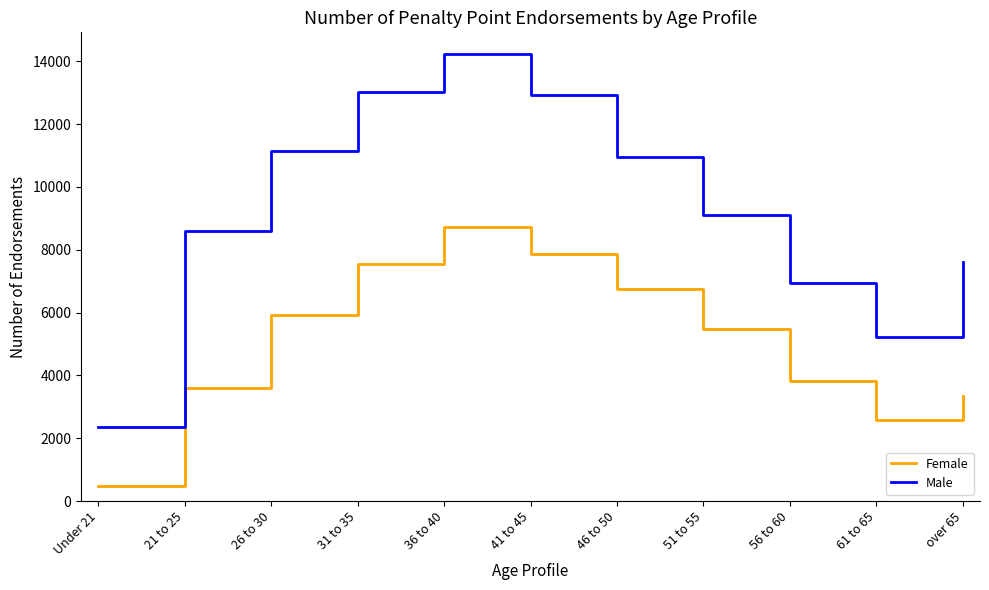

List the series in order of their peak value, highest first.

Male, Female